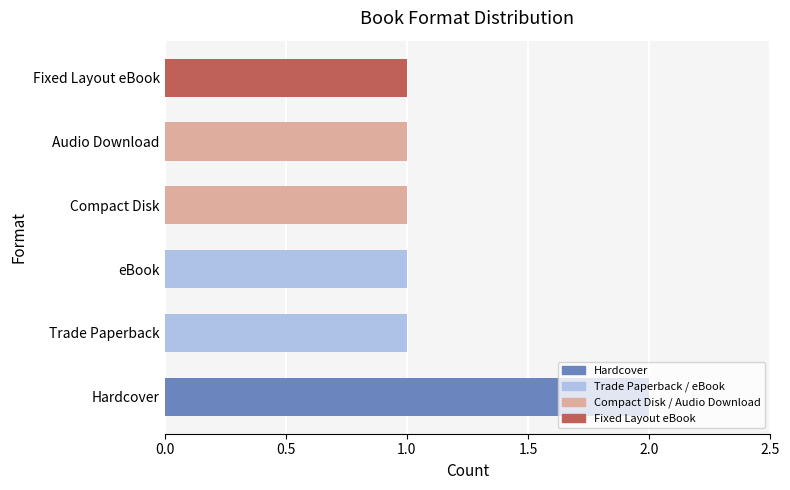

Approximately how many times larger is the value at Hardcover compared to Compact Disk?

2.0